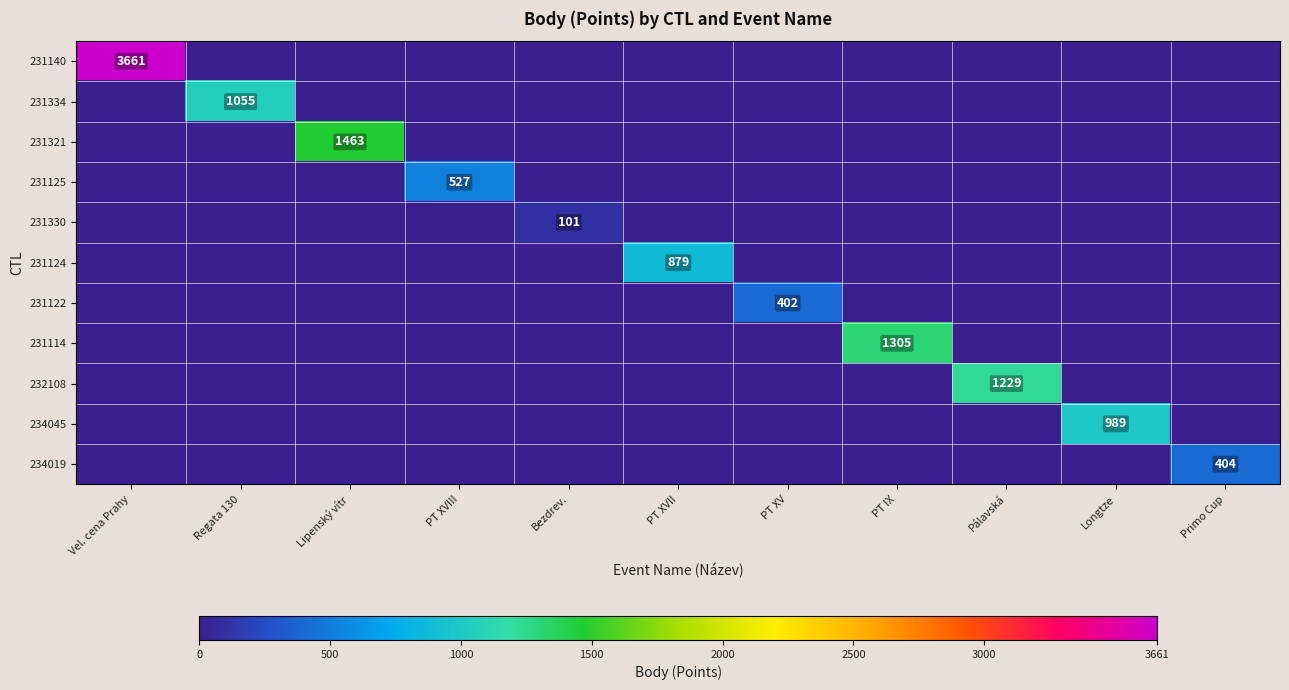

How many values in 231334 are above zero?

1